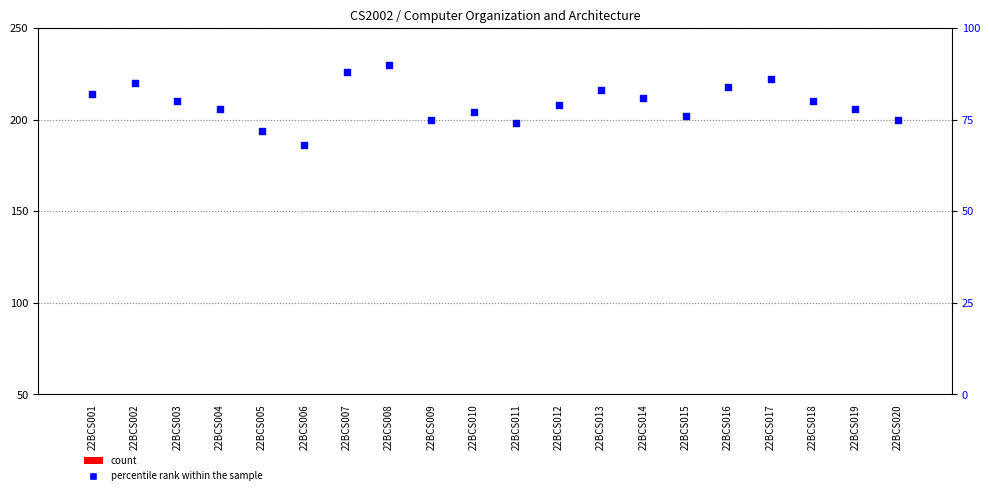

Which series has the largest total across all categories?

percentile rank within the sample